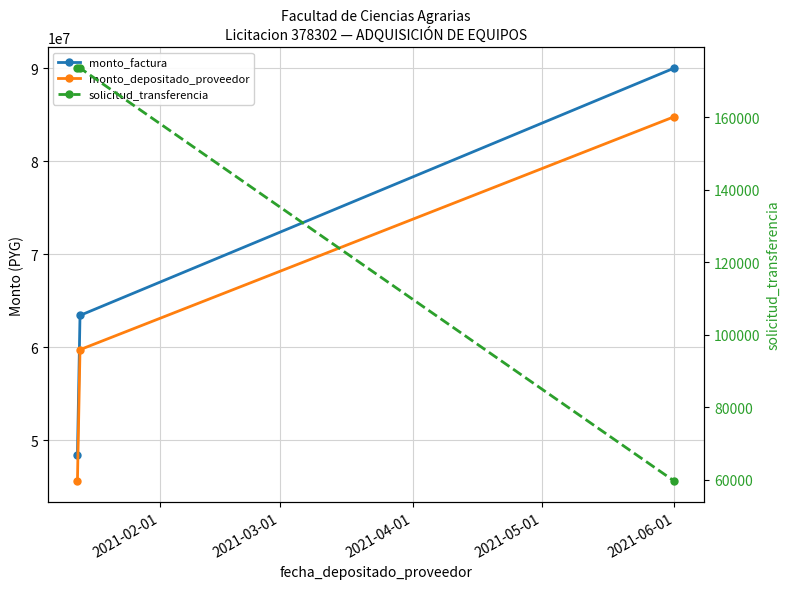

Which series has the largest total across all categories?

monto_factura